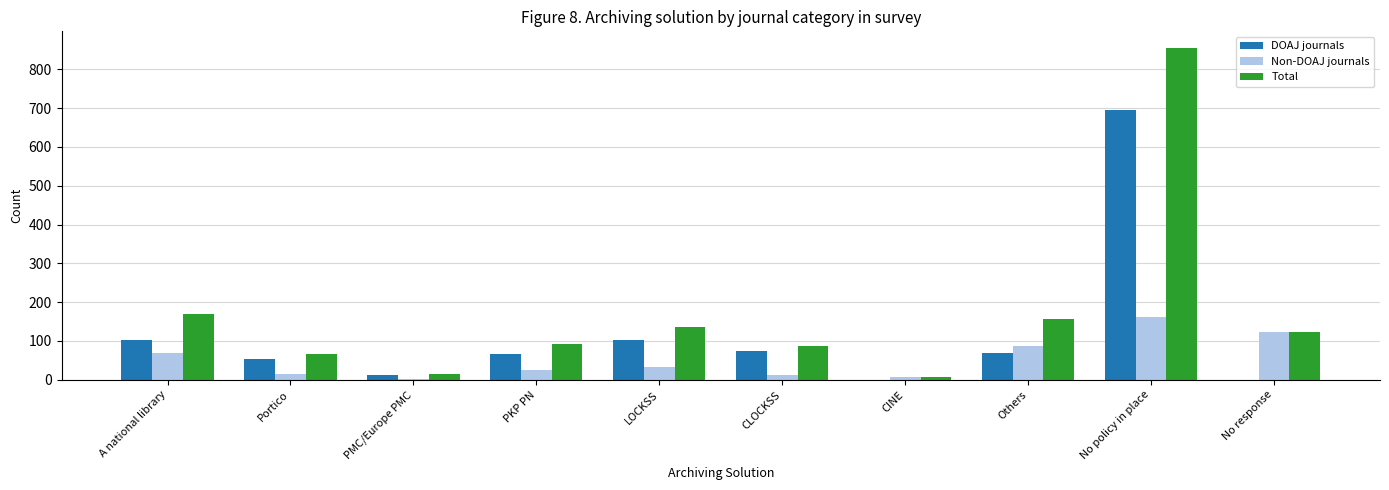

The value of Total at PKP PN is 22. True or false?

False